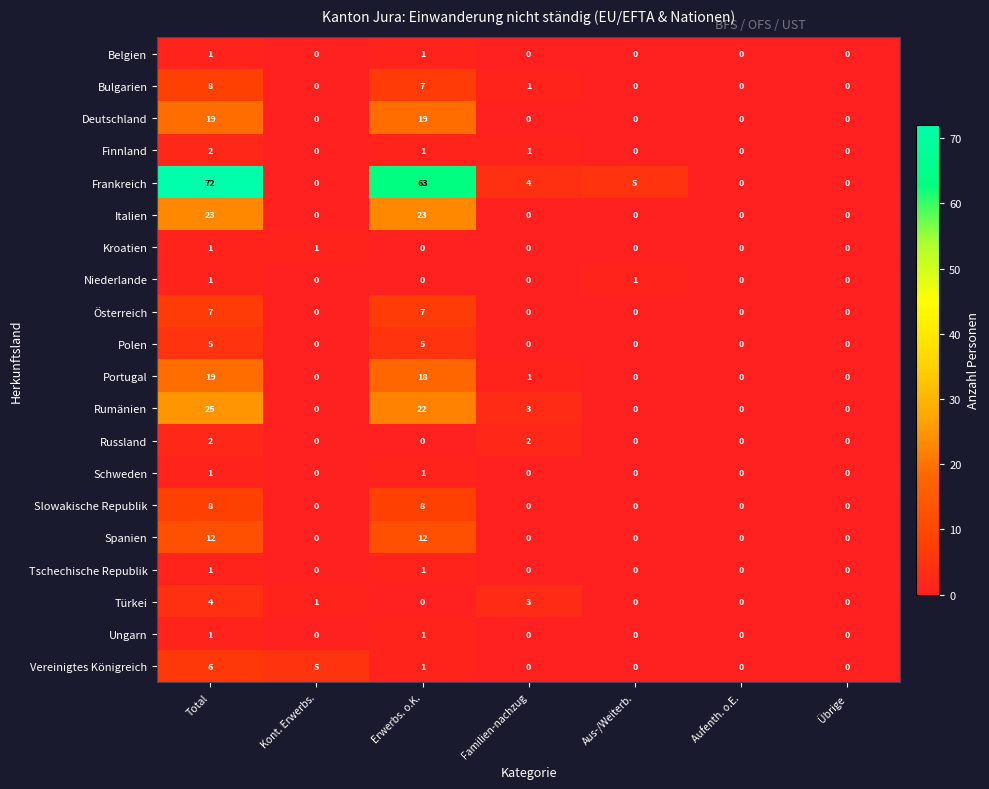

What is the difference between the maximum and minimum values in the Bulgarien series?

8